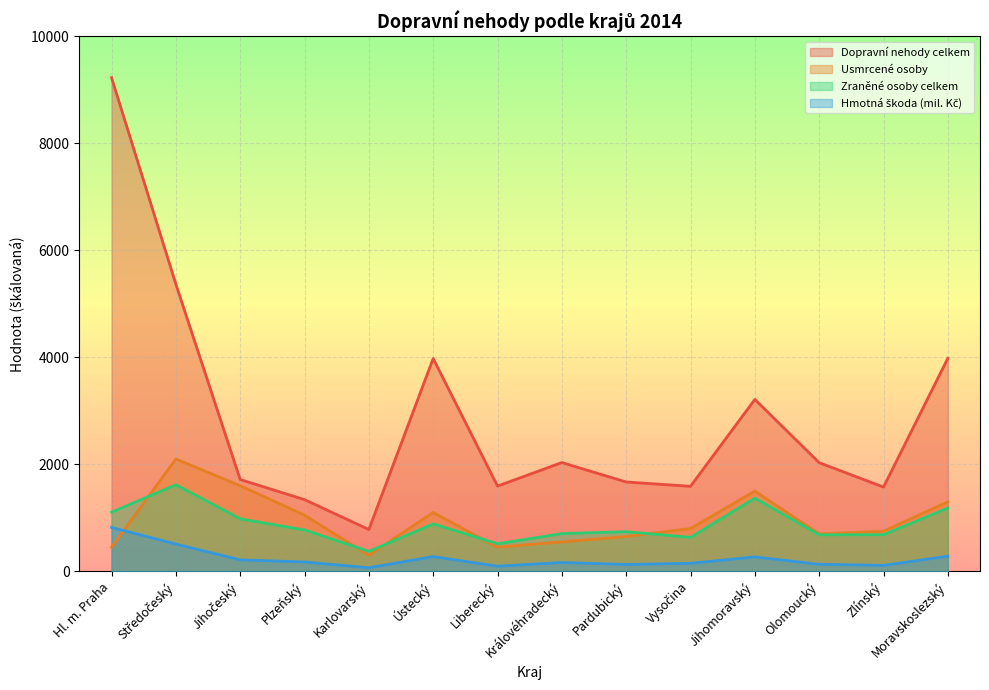

At Olomoucký, list the series in order from largest to smallest.

Dopravní nehody celkem, Usmrcené osoby, Zraněné osoby celkem, Hmotná škoda (mil. Kč)